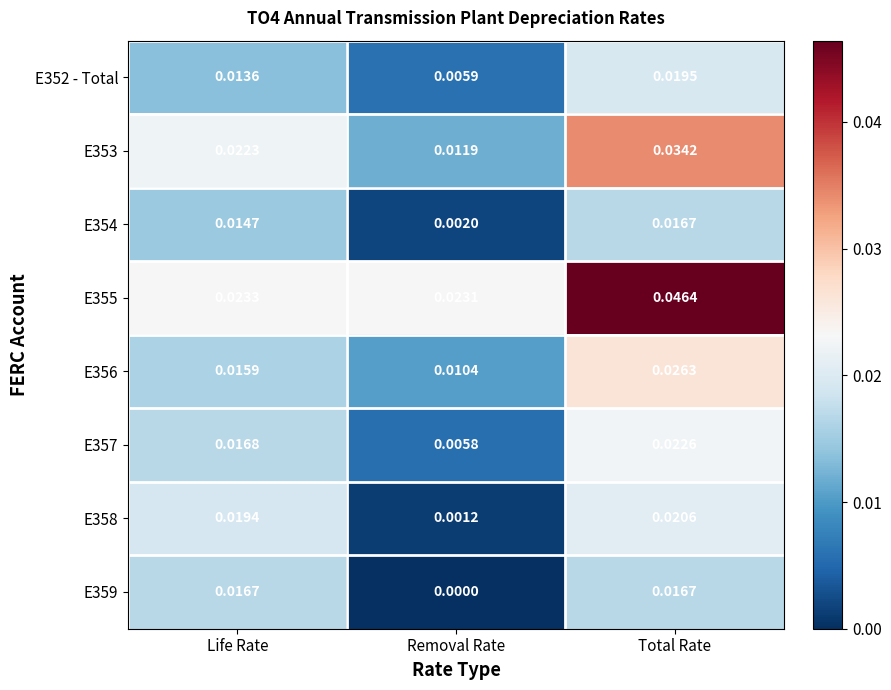

What is the total value across all series at Total Rate?

0.2